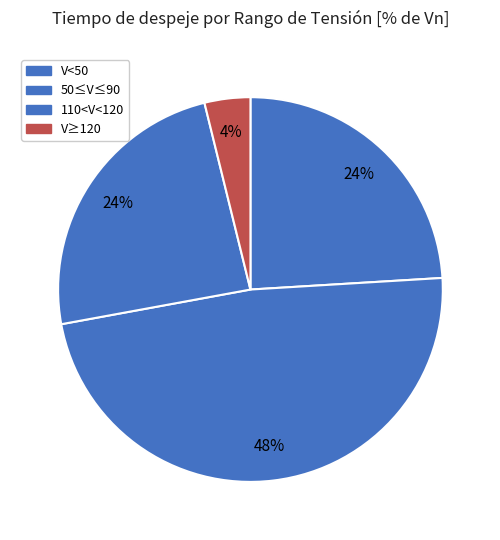

What percentage is the V<50 slice, to the nearest percent?

24%